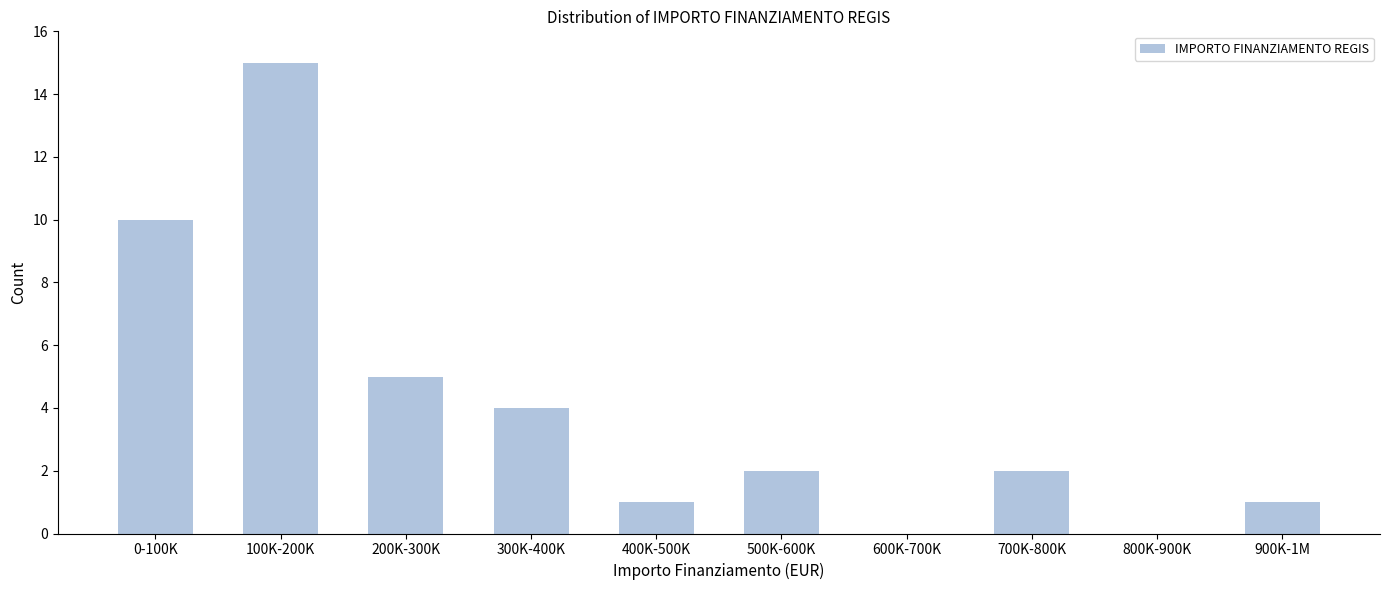

Reading left to right, what are all the values shown in this chart?

0-100K=10	100K-200K=15	200K-300K=5	300K-400K=4	400K-500K=1	500K-600K=2	600K-700K=0	700K-800K=2	800K-900K=0	900K-1M=1